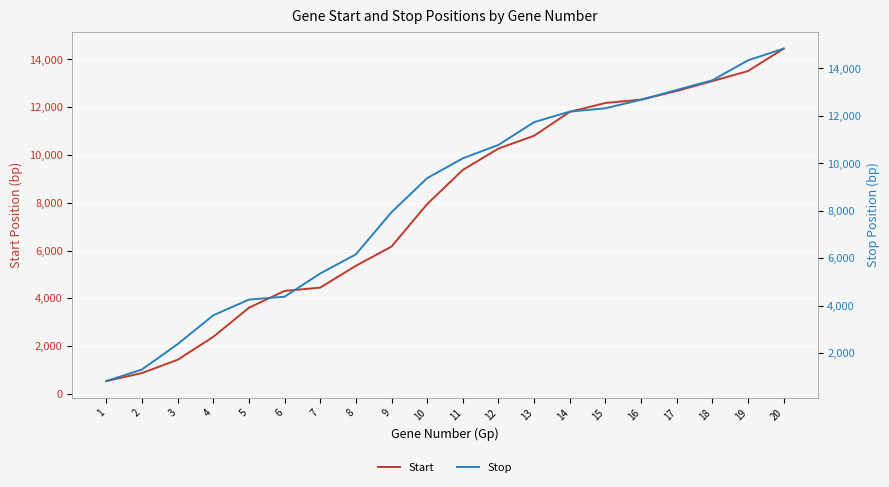

Reading right to left, transcribe all the data shown in this chart.

Start: 20=14451	19=13513	18=13091	17=12678	16=12316	15=12176	14=11805	13=10804	12=10268	11=9374	10=7944	9=6166	8=5360	7=4446	6=4308	5=3602	4=2385	3=1426	2=871	1=534
Stop: 20=14831	19=14340	18=13498	17=13091	16=12678	15=12319	14=12179	13=11736	12=10777	11=10213	10=9377	9=7944	8=6169	7=5363	6=4385	5=4264	4=3602	3=2388	2=1320	1=833